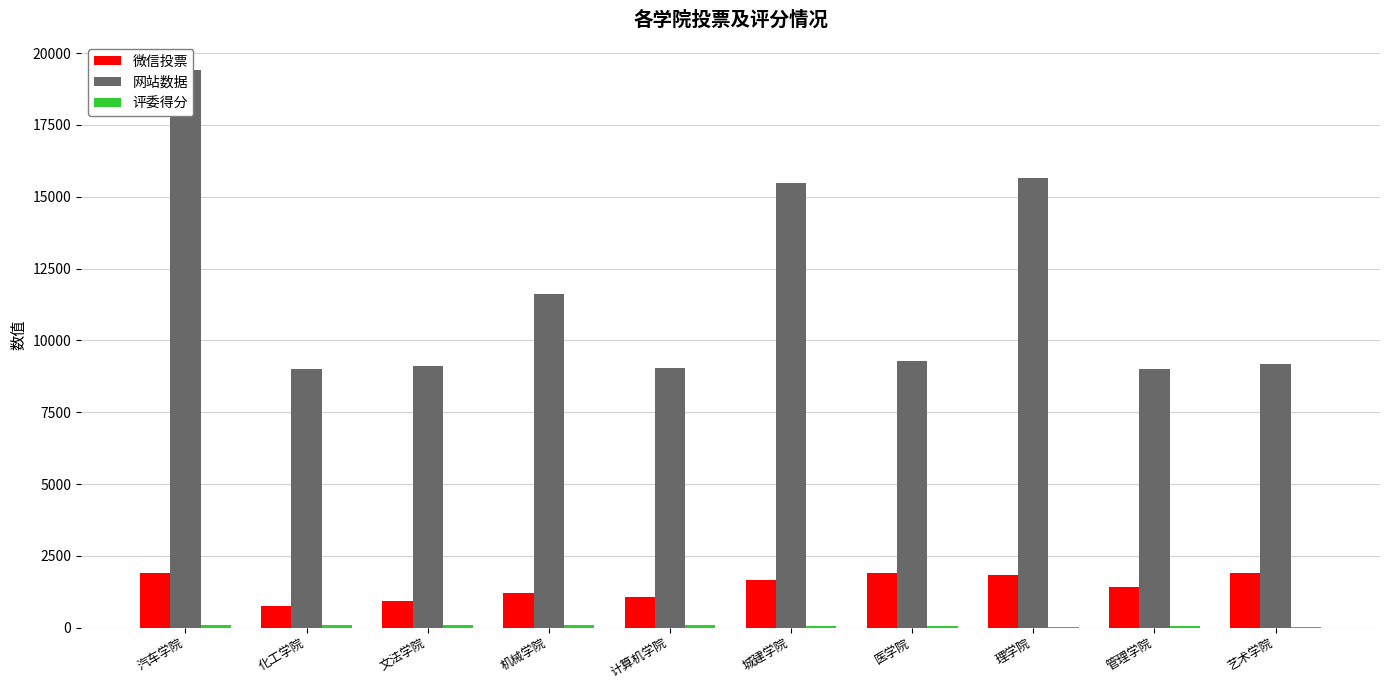

What is the difference between the second highest and minimum values in the 网站数据 series?

6649.0